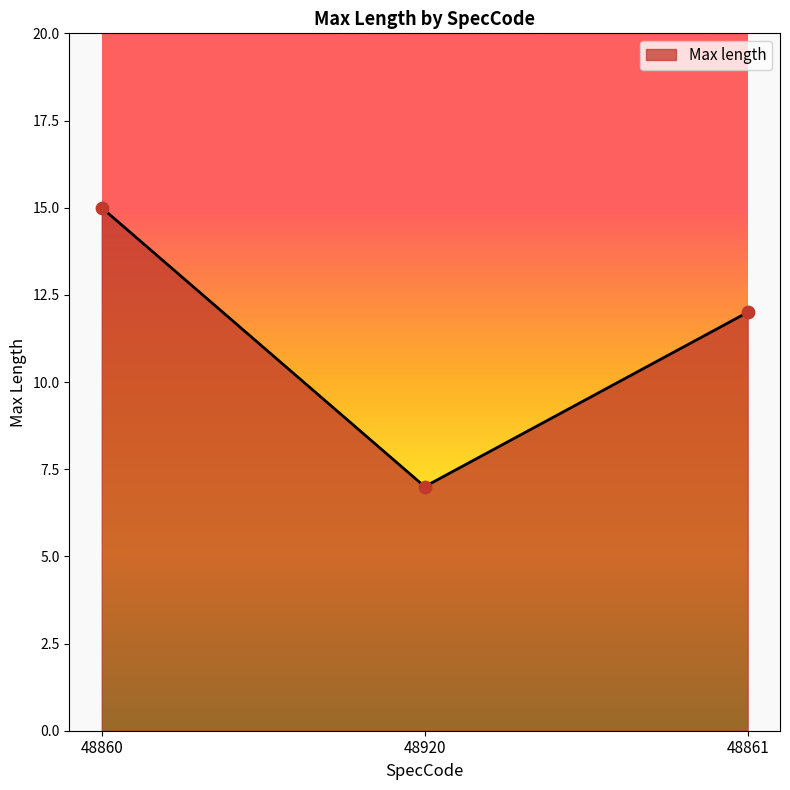

Approximately how many times larger is the value at 48920 compared to 48861?

0.6